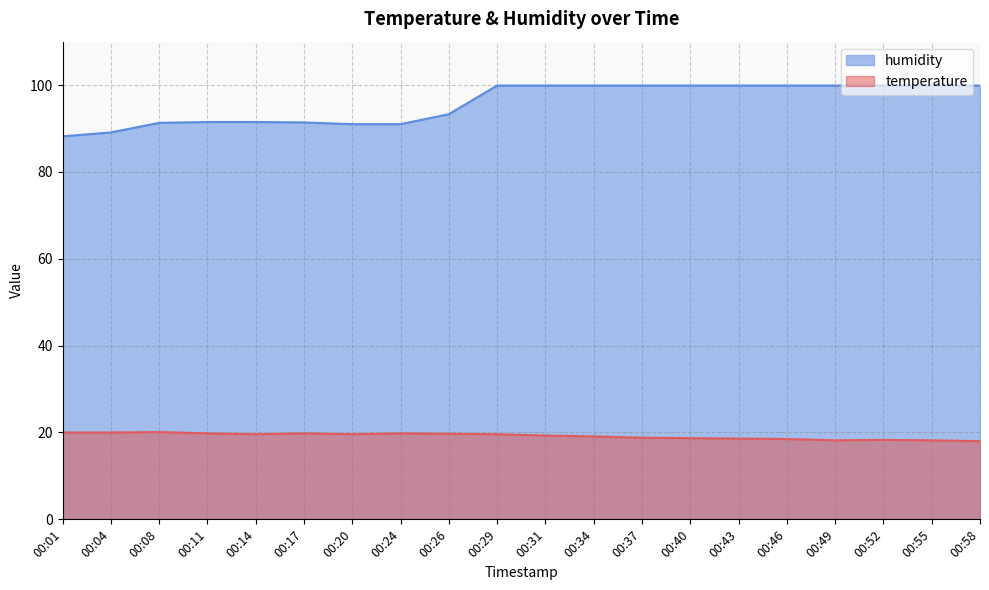

At which label does temperature reach its peak?

00:08